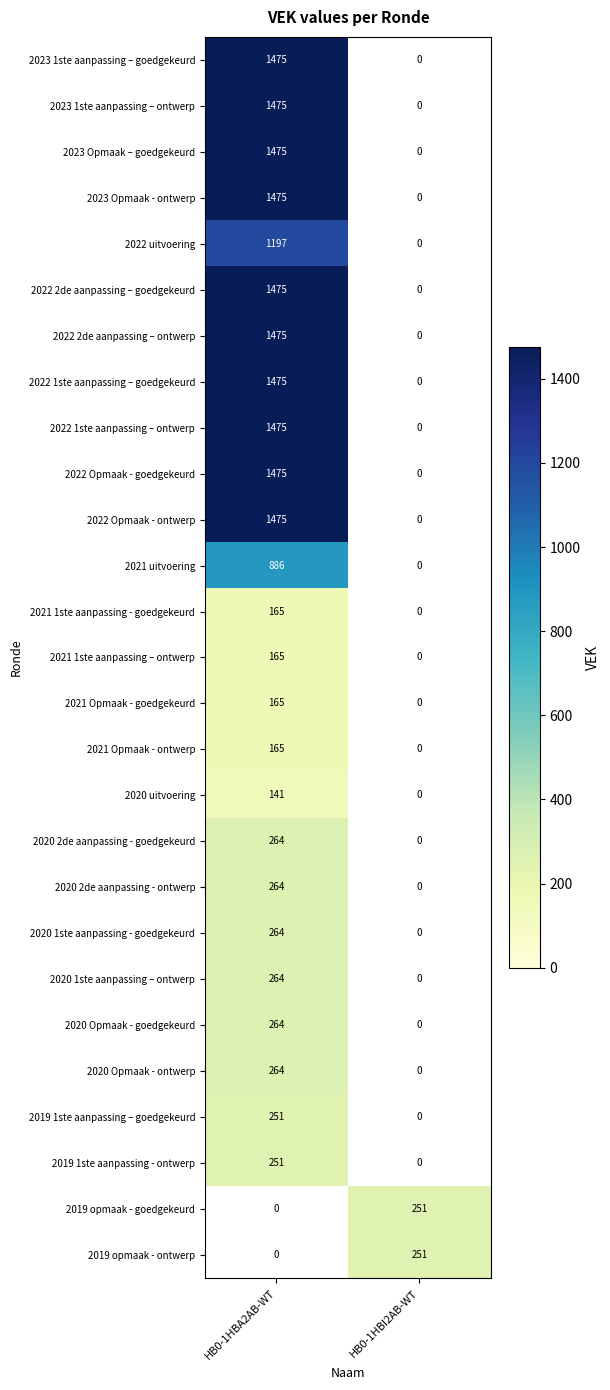

True or false: 2023 Opmaak - ontwerp has a value of 1475 at HB0-1HBA2AB-WT.

True